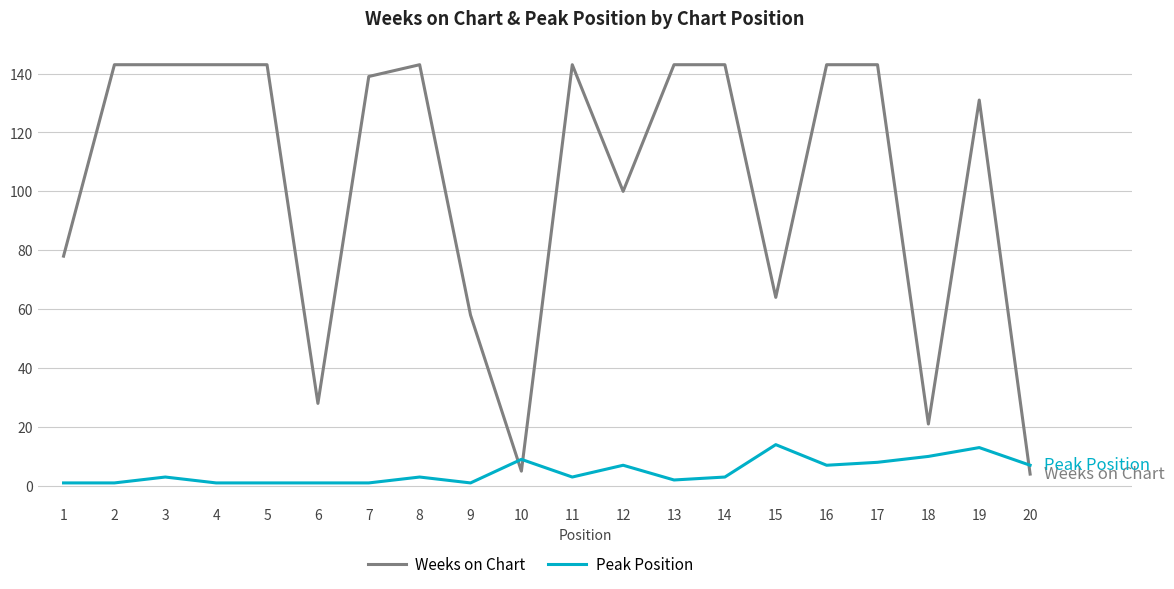

What is the difference between the Weeks on Chart values at 19 and 18?

110